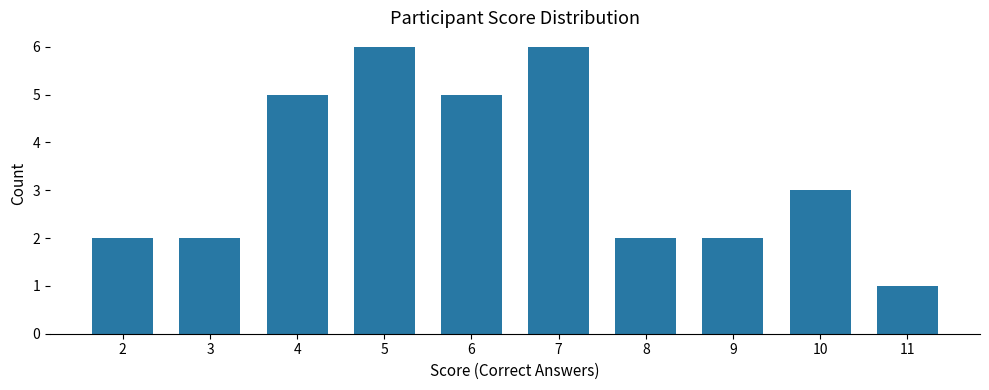

What is the sum of all values?

34